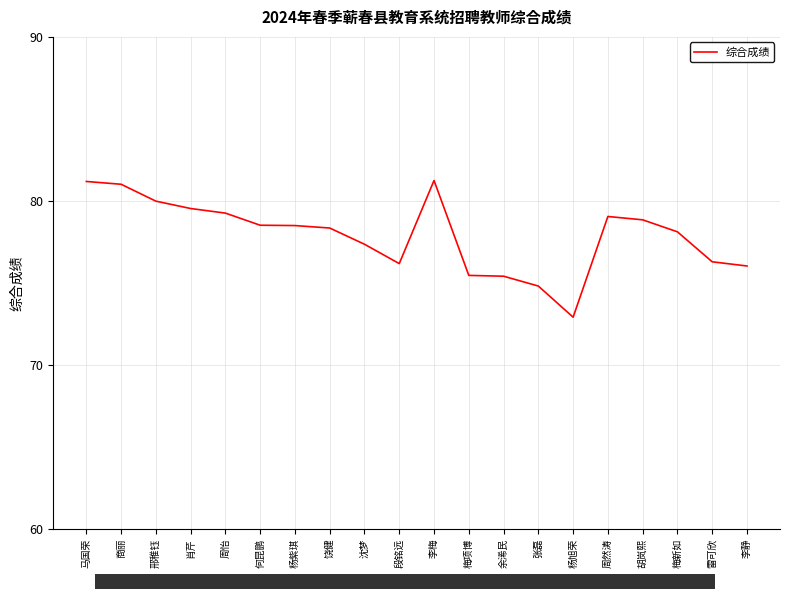

What position from the left is 马国荣?

1